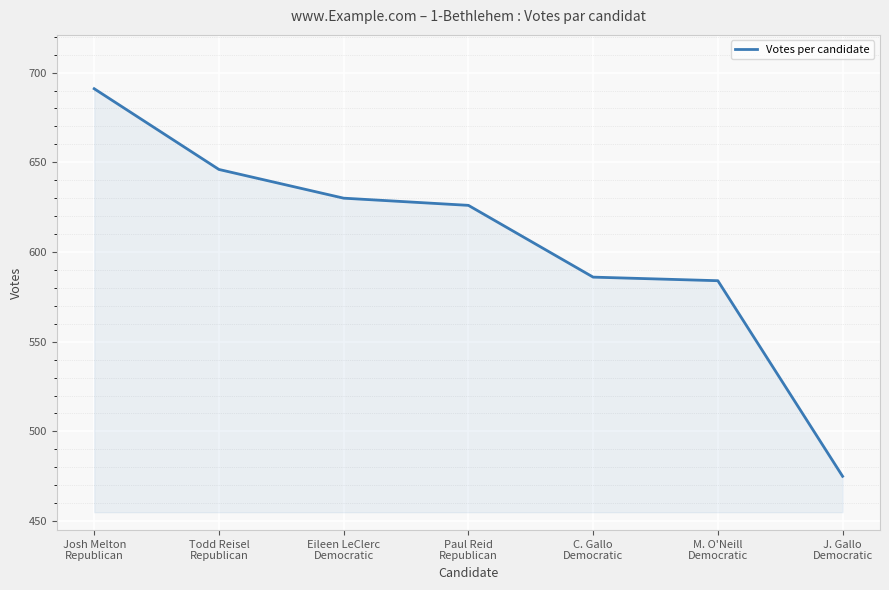

The chart shows a value of 177 at C. Gallo
Democratic. True or false?

False